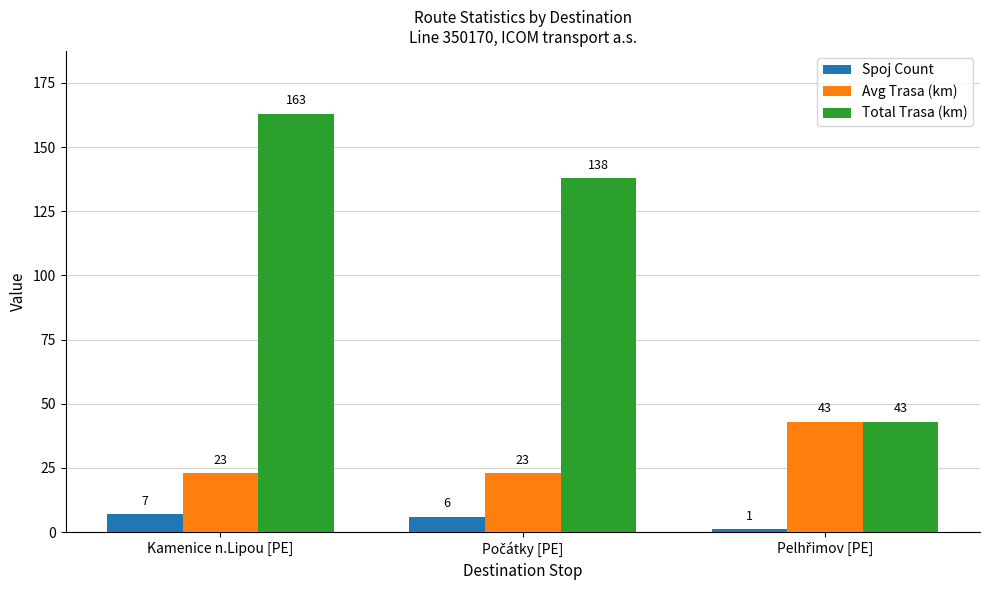

How many bars are there in each group?

3